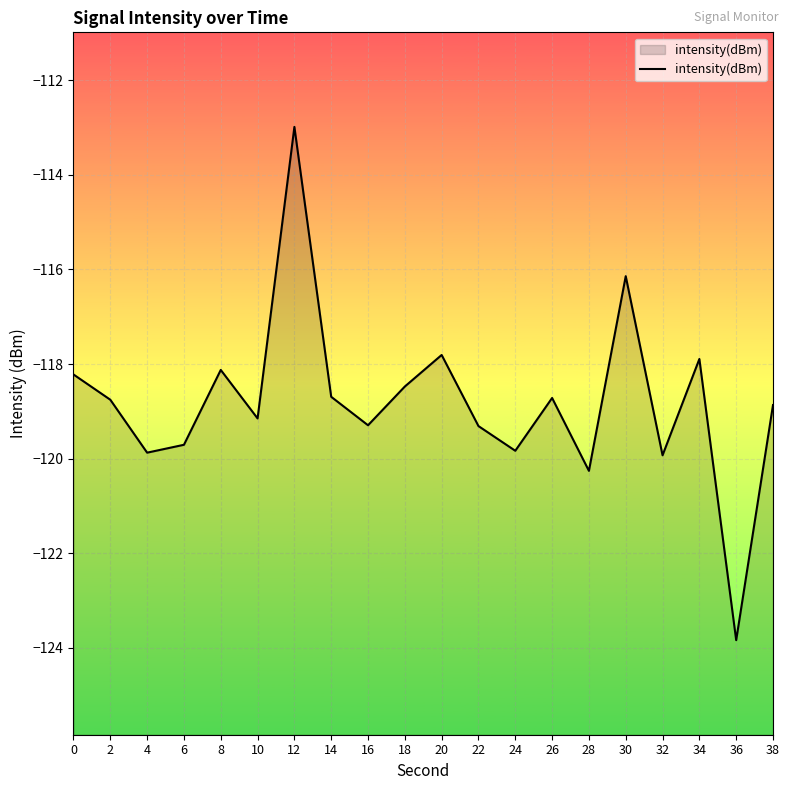

What is the average value?

-118.8